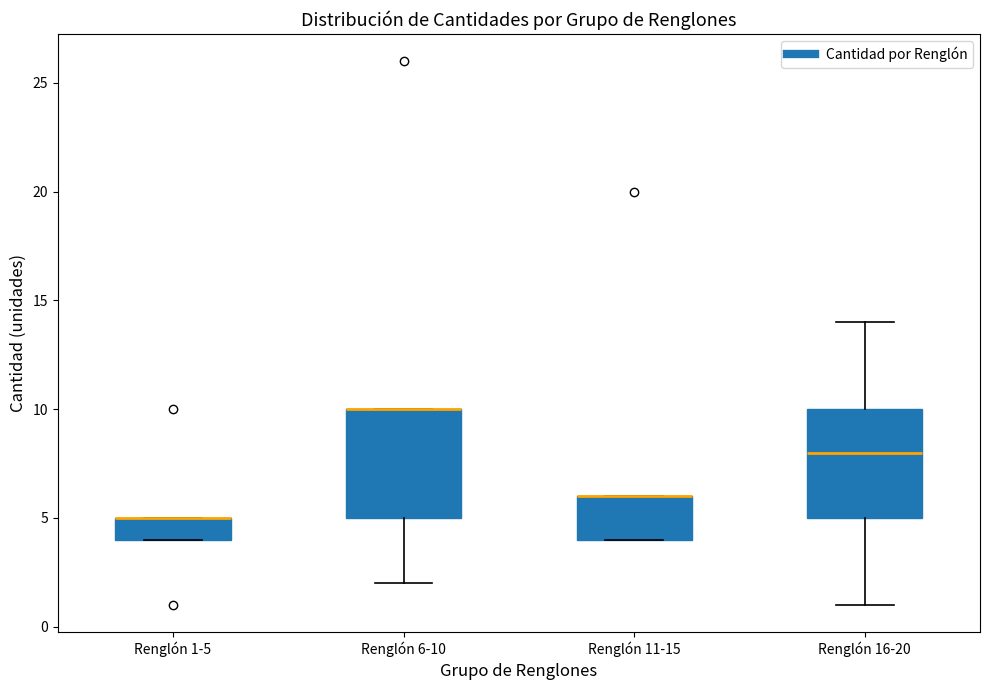

Reading left to right, read every box against the y-axis: the position of its median line, the range the box covers, and the ends of its whiskers. The values are not printed on the chart, so give them approximately, as read against the axis.

Renglón 1-5: median 5 (drawn on the box's upper edge), box 4 to 5, whiskers 4 to 5
Renglón 6-10: median 10 (drawn on the box's upper edge), box 5 to 10, whiskers 2 to 10
Renglón 11-15: median 6 (drawn on the box's upper edge), box 4 to 6, whiskers 4 to 6
Renglón 16-20: median 8, box 5 to 10, whiskers 1 to 14